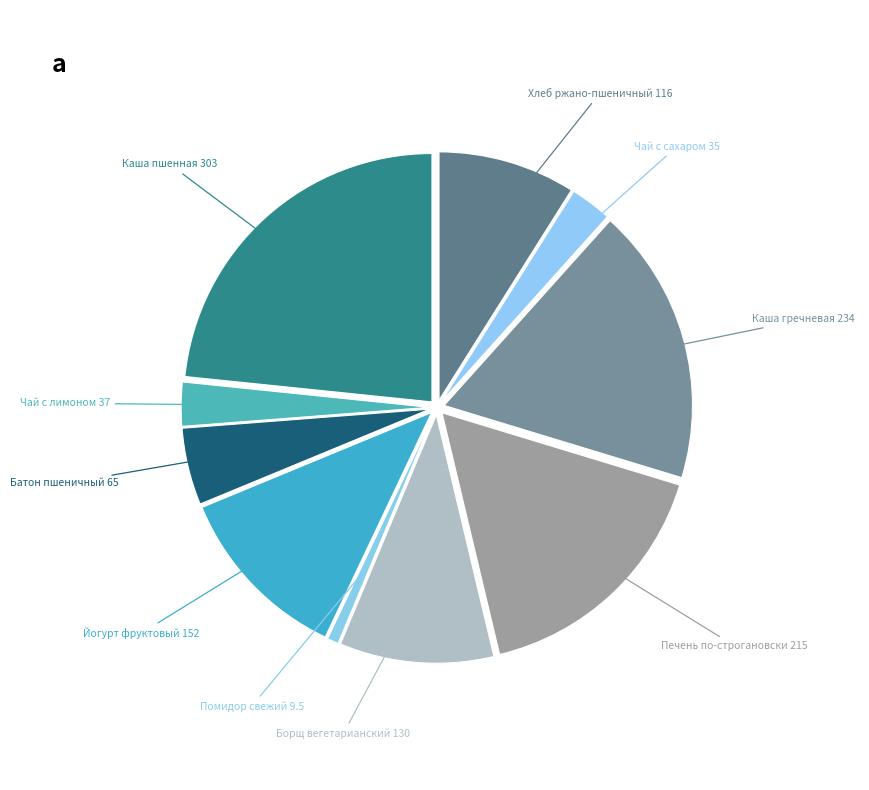

Is there a majority slice in this chart?

No